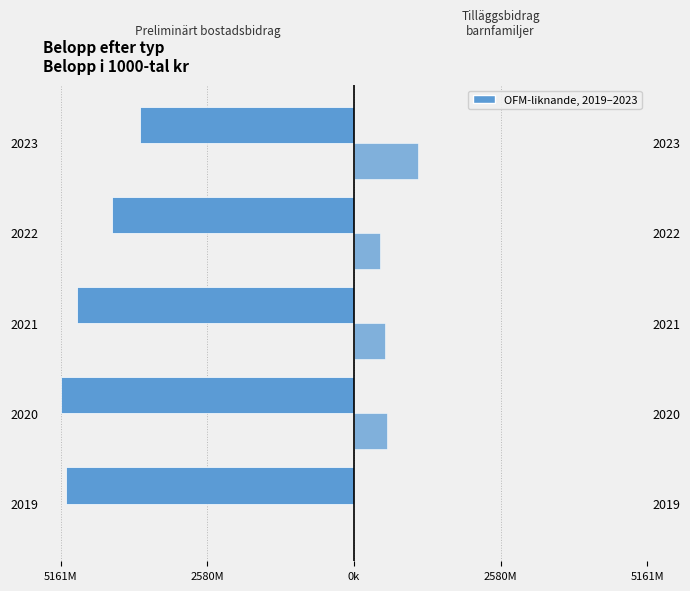

At how many categories does at least one series exceed -540601?

5